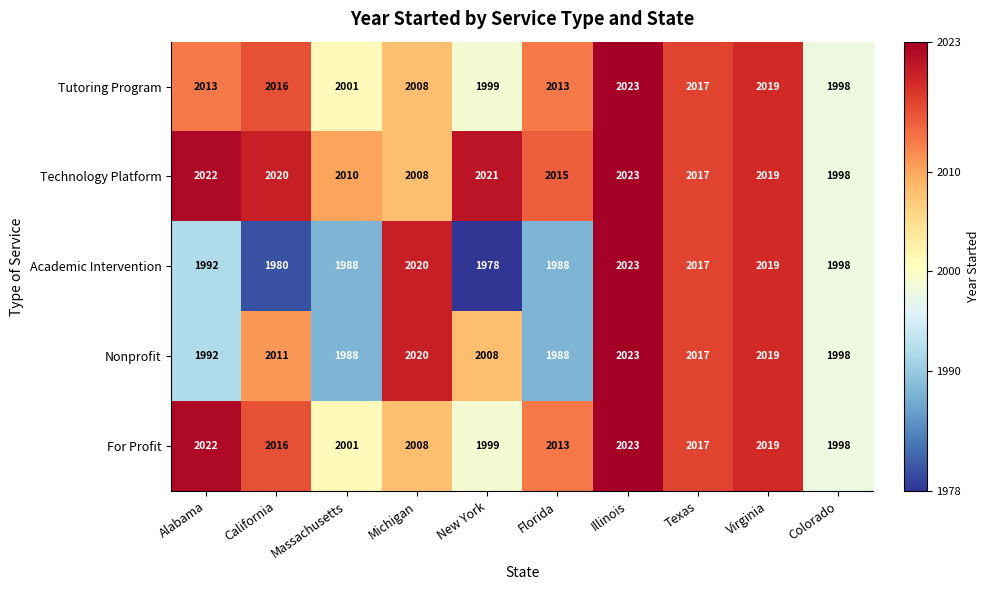

Which series has the largest total across all categories?

Technology Platform